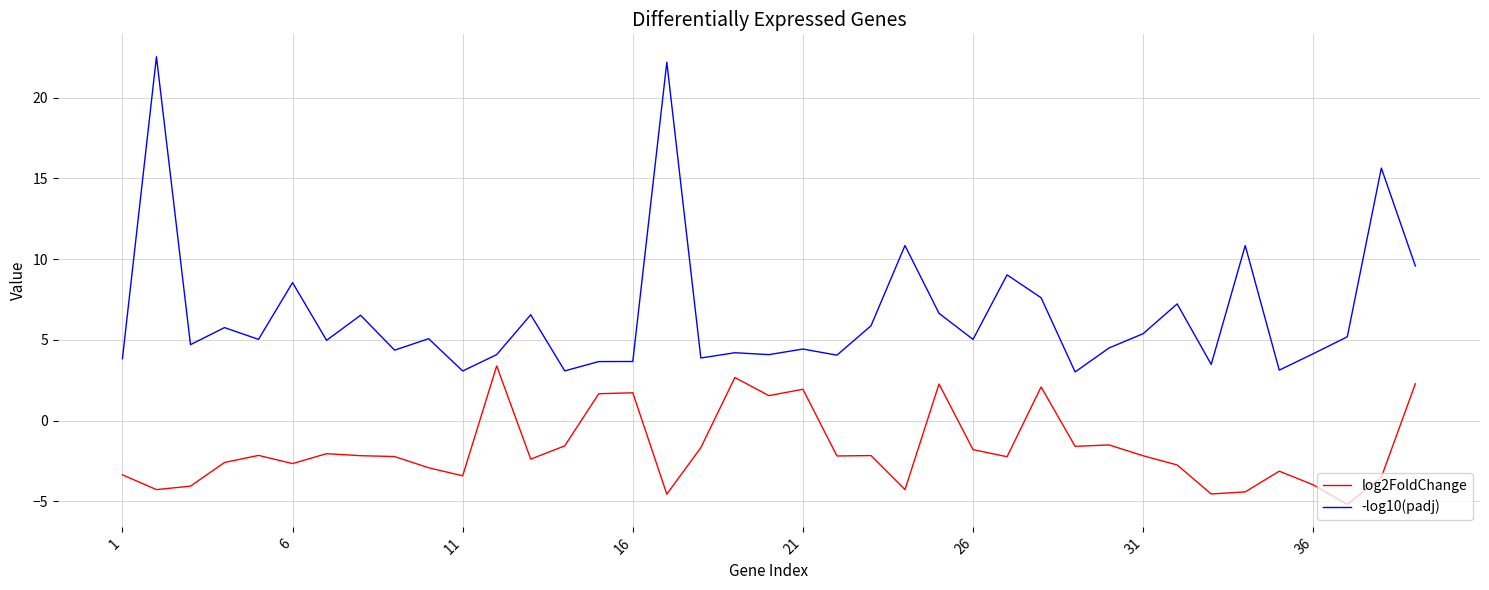

Which series has the largest total across all categories?

-log10(padj)